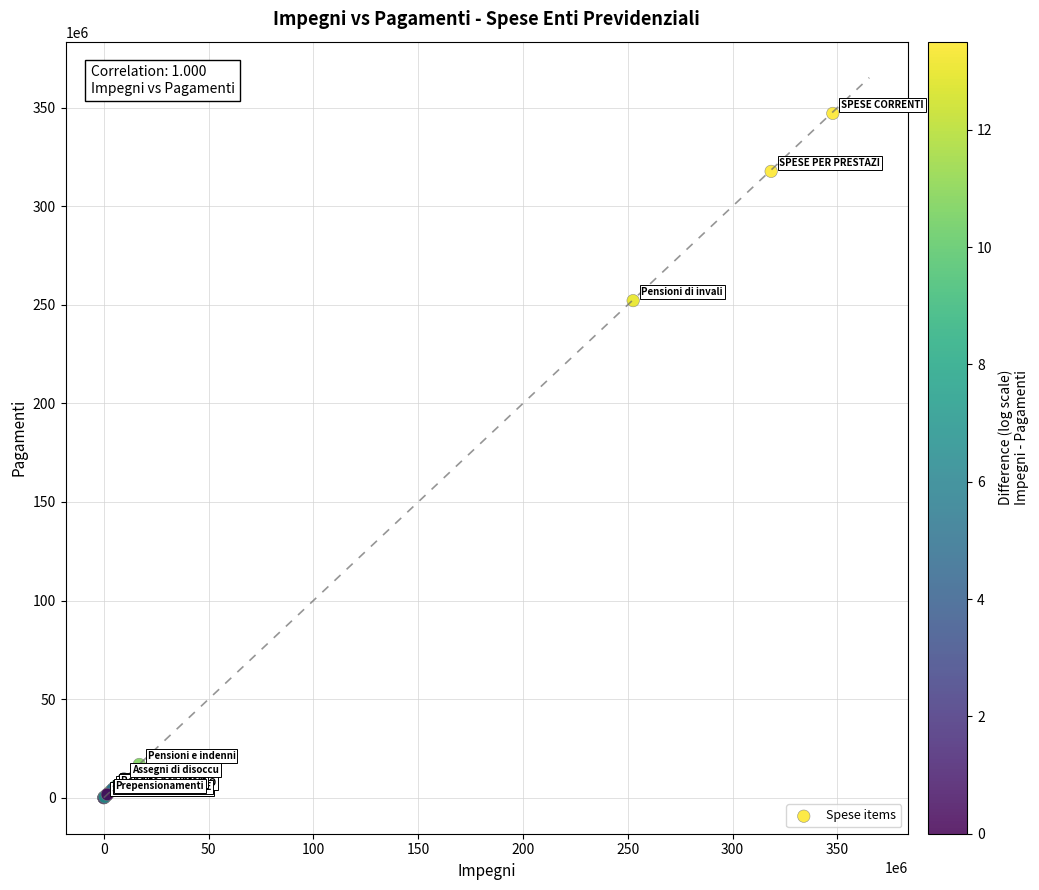

What Y value in the scatter plot is closest to 173544710?

252118223.1